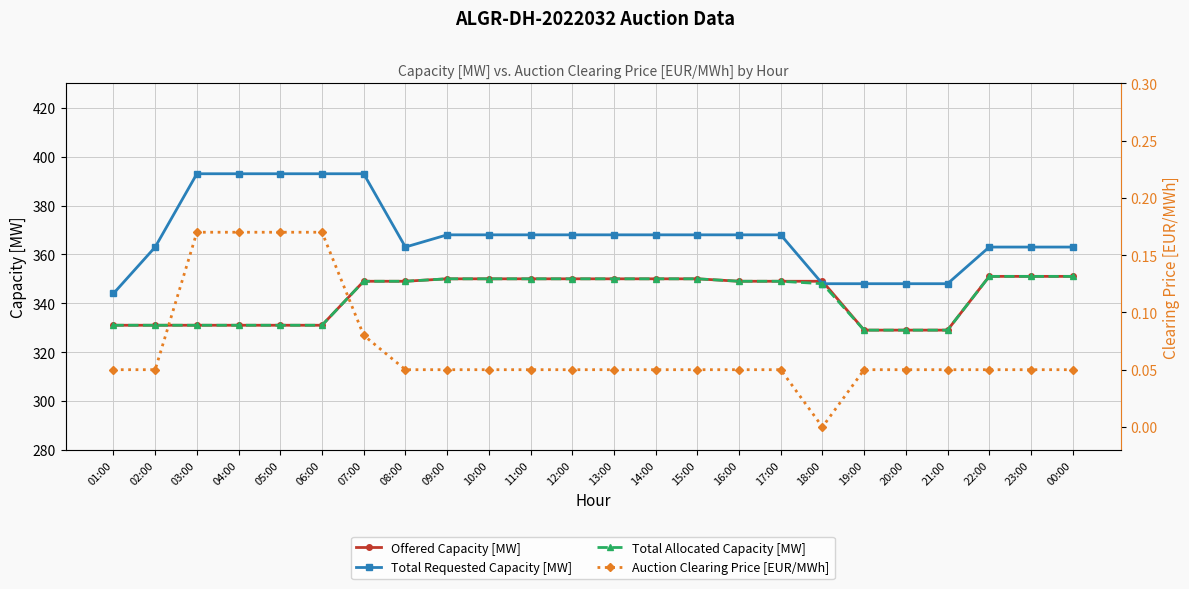

What is the label of the 15th point from the left?

15:00